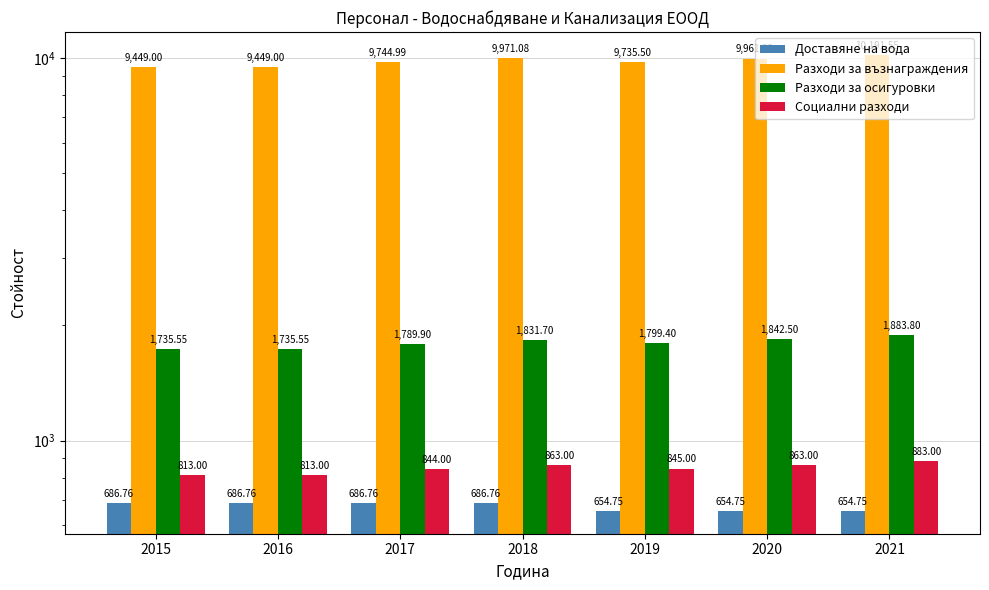

List the labels in order of Социални разходи value, largest first.

2021, 2018, 2020, 2019, 2017, 2015, 2016